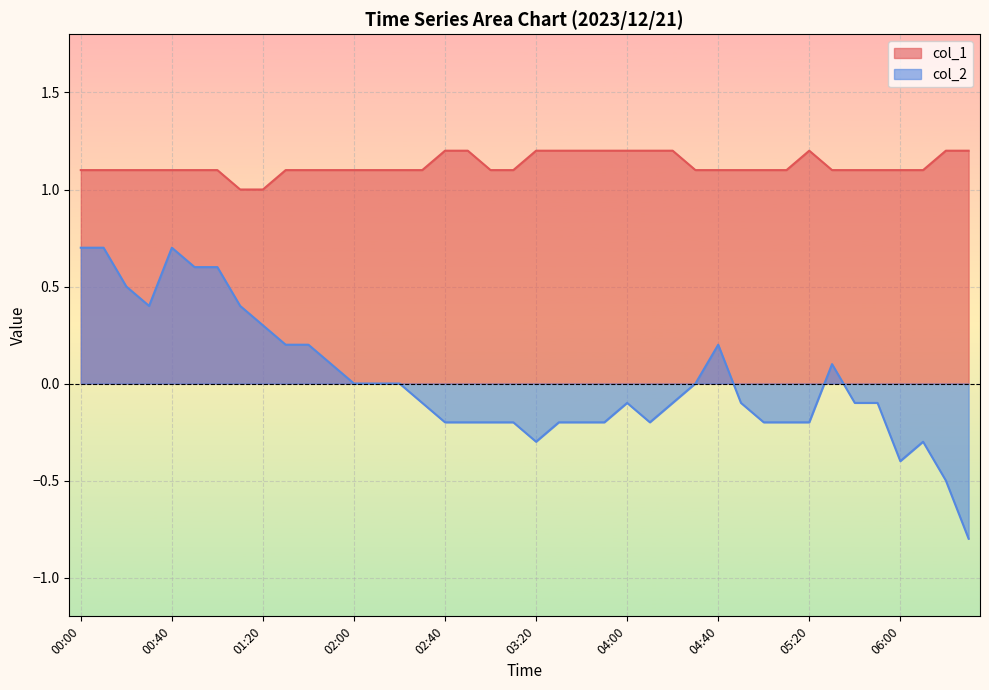

What are all the series names shown in the legend?

col_1, col_2